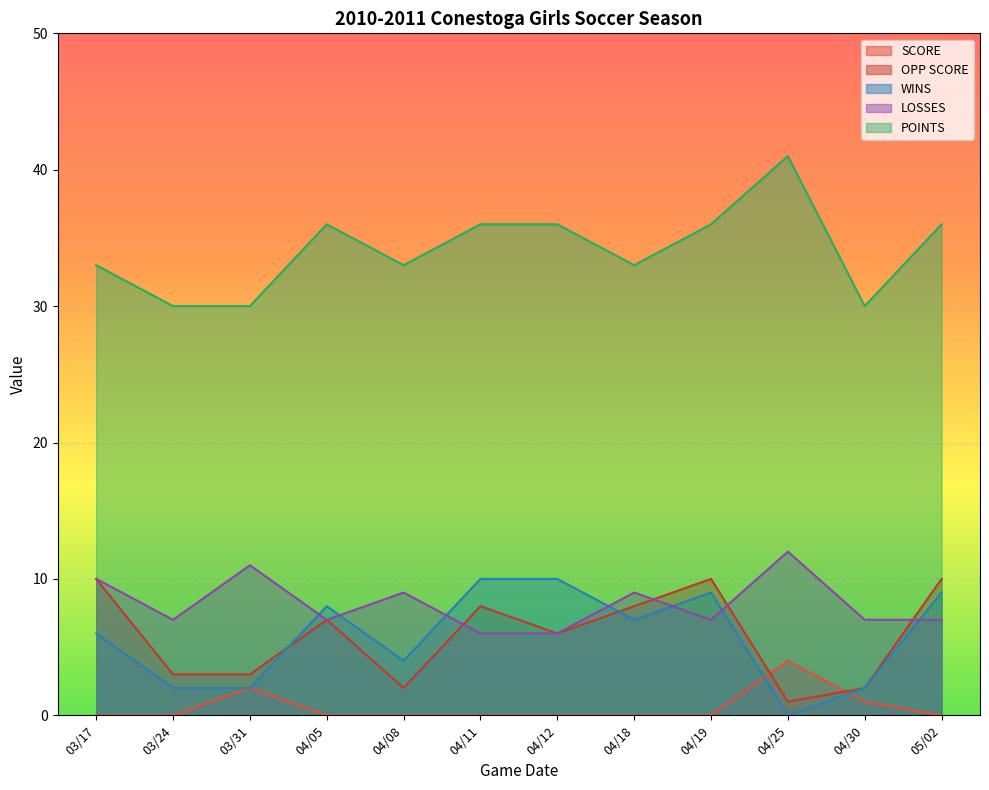

Which series has the largest total across all categories?

POINTS